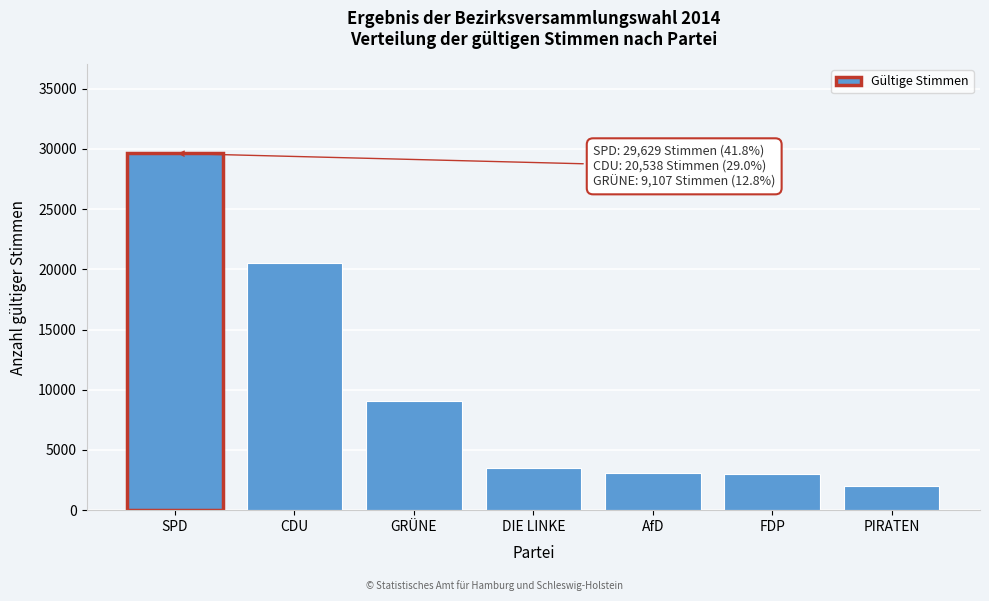

What is the change in value from SPD to CDU?

-9091